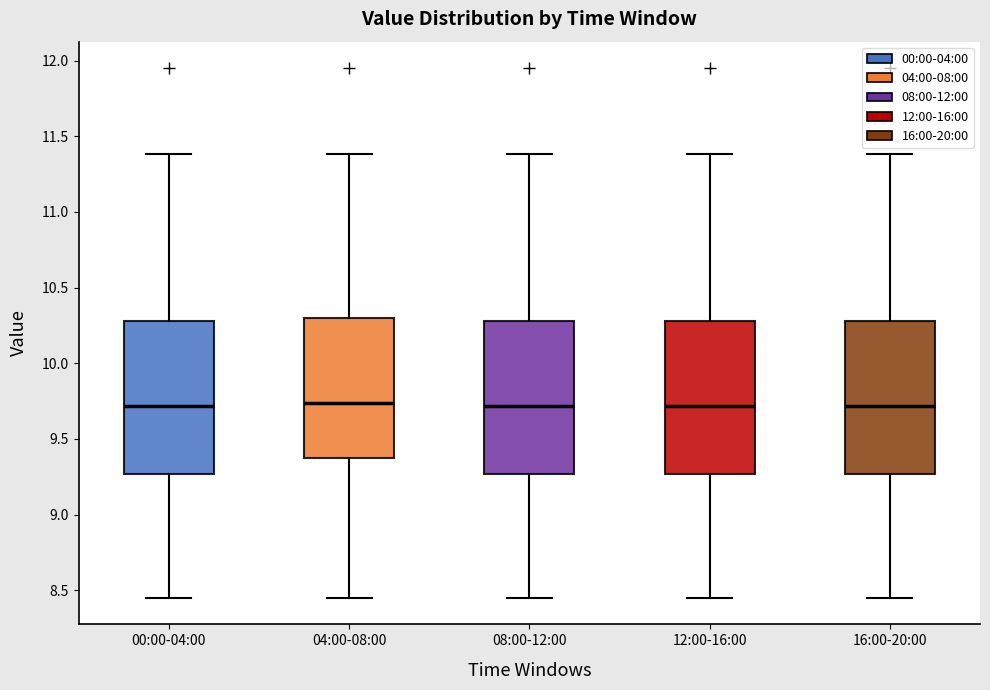

Where does the upper whisker of the box for 00:00-04:00 end on the y-axis? The values are not printed on the chart, so give them approximately, as read against the axis.

11.40